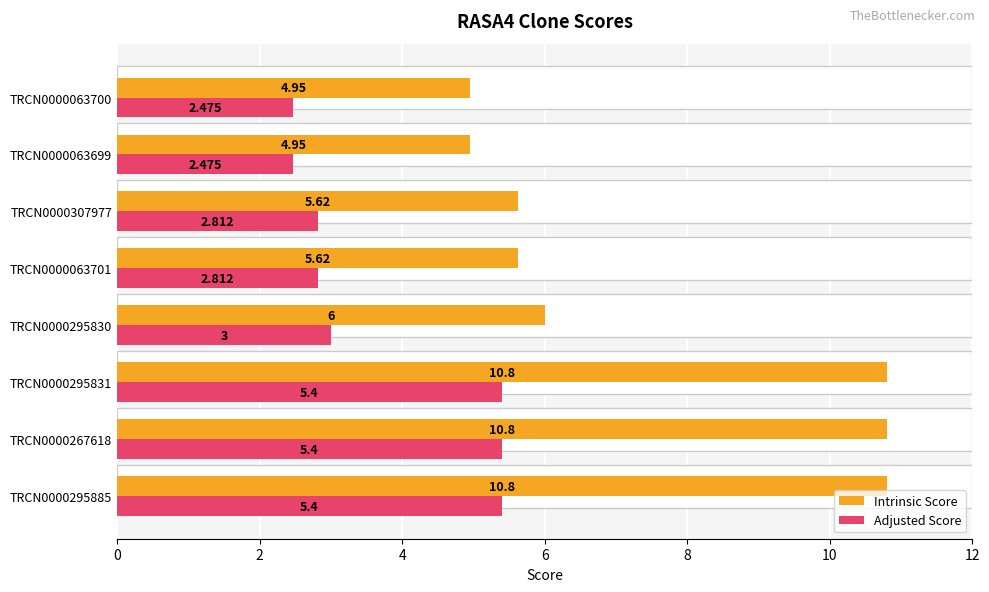

Are the bars grouped side by side (vs. stacked)?

Yes